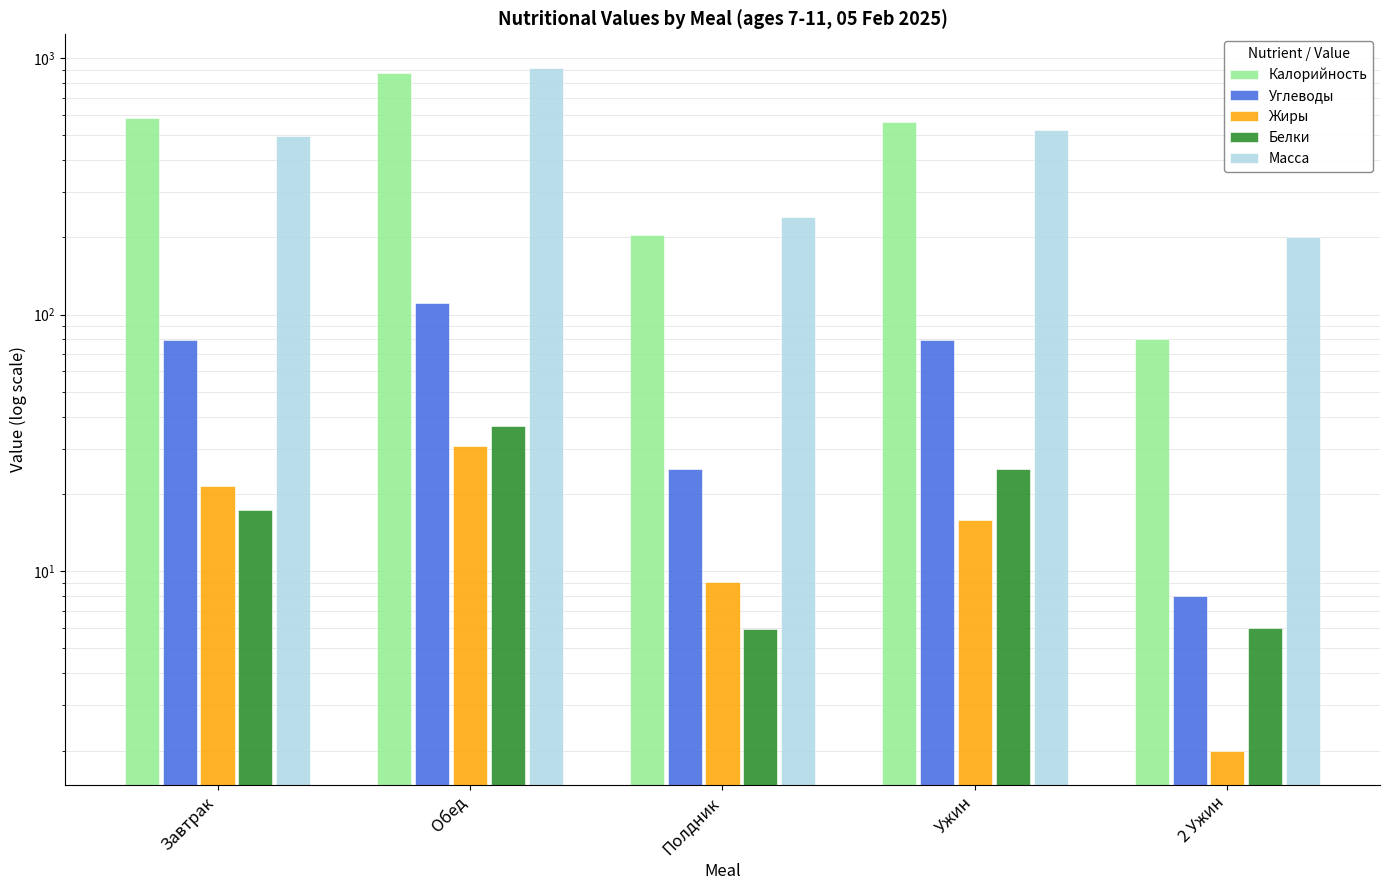

At which category is the sum across all series the highest?

Обед